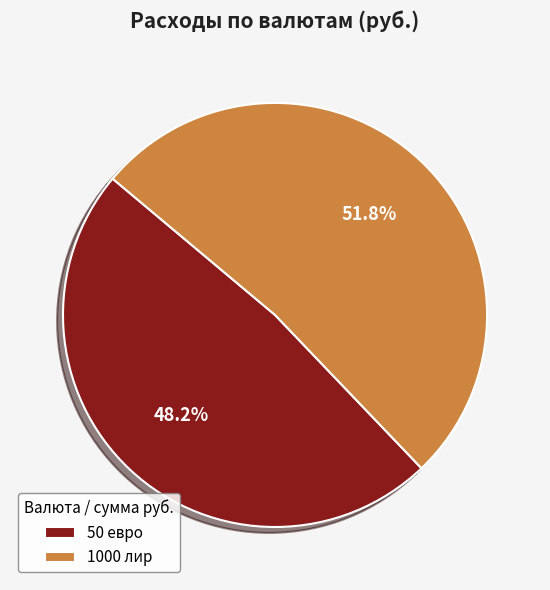

To the nearest percent, what portion does 1000 лир represent?

52%